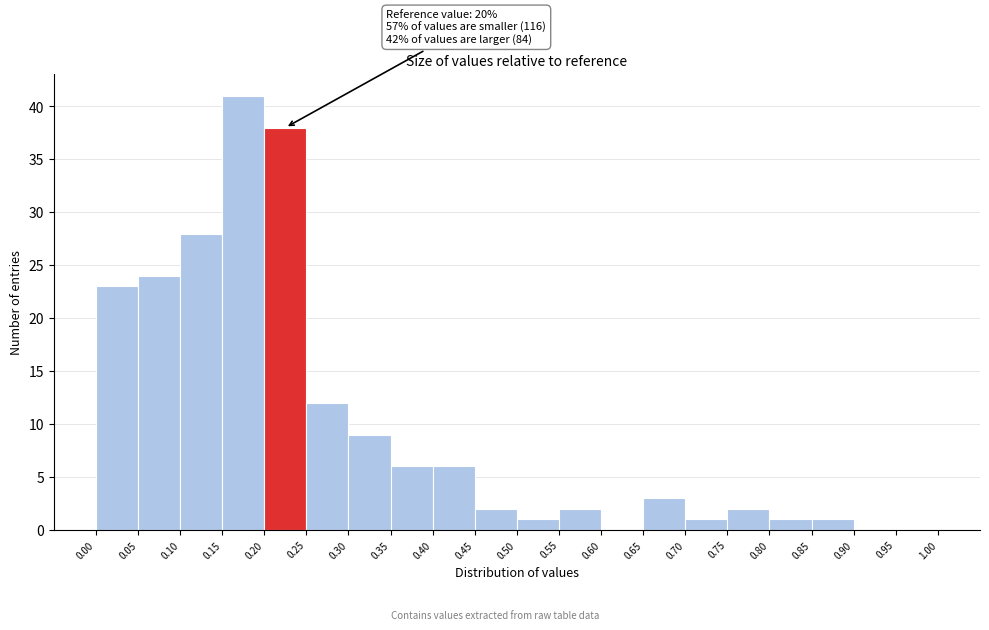

Which range on the x-axis has the tallest bar?

0.15 to 0.20